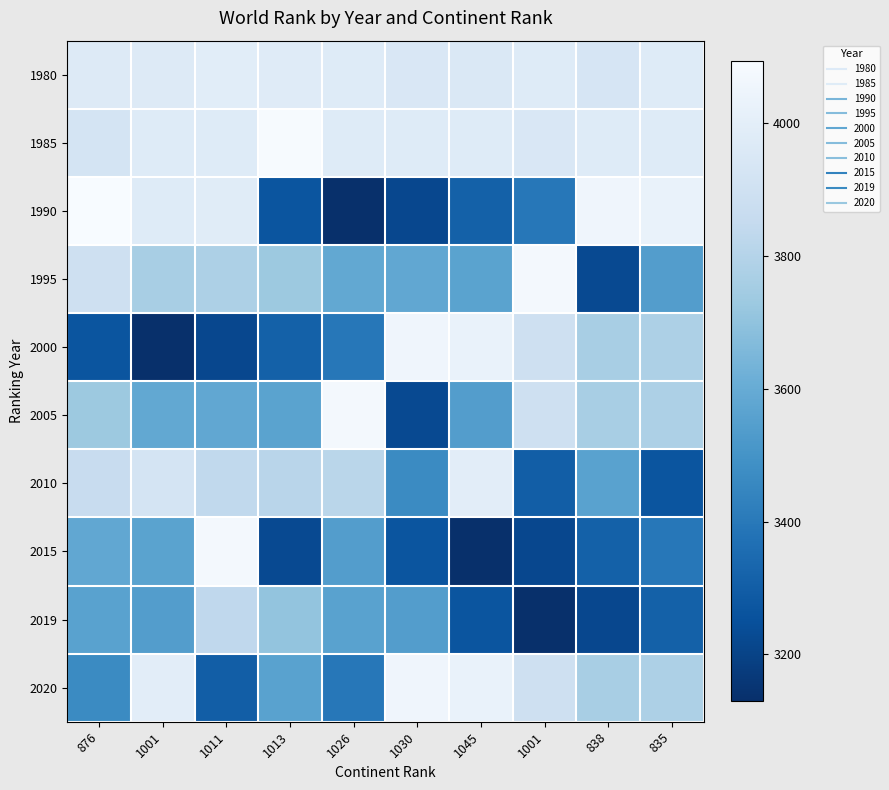

Reading left to right, what are all the values shown in this chart?

1980: 876=3968	1001=3968	1011=3989	1013=3980	1026=3977	1030=3949	1045=3953	1001=3976	838=3935	835=3976
1985: 876=3922	1001=3976	1011=3976	1013=4088	1026=3976	1030=3976	1045=3976	1001=3949	838=3976	835=3976
1990: 876=4094	1001=3976	1011=3982	1013=3266	1026=3129	1030=3218	1045=3311	1001=3394	838=4055	835=4028
1995: 876=3894	1001=3764	1011=3781	1013=3729	1026=3588	1030=3585	1045=3566	1001=4074	838=3227	835=3542
2000: 876=3266	1001=3129	1011=3218	1013=3311	1026=3394	1030=4055	1045=4028	1001=3894	838=3764	835=3781
2005: 876=3729	1001=3588	1011=3585	1013=3566	1026=4074	1030=3227	1045=3542	1001=3894	838=3764	835=3781
2010: 876=3862	1001=3924	1011=3840	1013=3815	1026=3817	1030=3468	1045=3994	1001=3299	838=3560	835=3266
2015: 876=3585	1001=3566	1011=4074	1013=3227	1026=3542	1030=3266	1045=3129	1001=3218	838=3311	835=3394
2019: 876=3560	1001=3542	1011=3835	1013=3706	1026=3560	1030=3542	1045=3266	1001=3129	838=3218	835=3311
2020: 876=3468	1001=3994	1011=3299	1013=3560	1026=3394	1030=4055	1045=4028	1001=3894	838=3764	835=3781